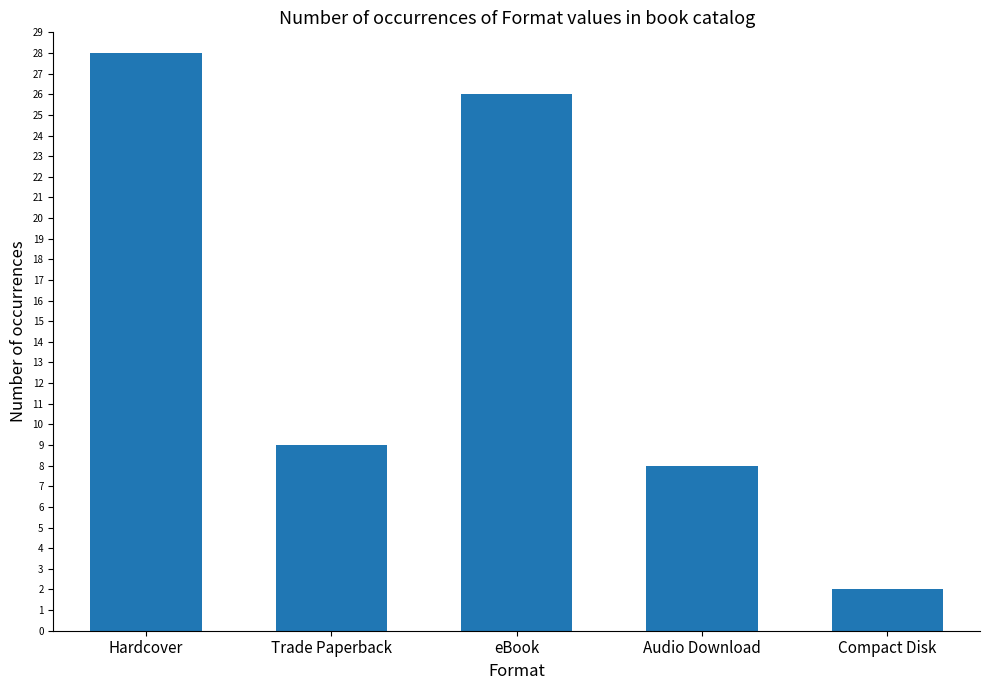

What is the smallest value displayed?

2